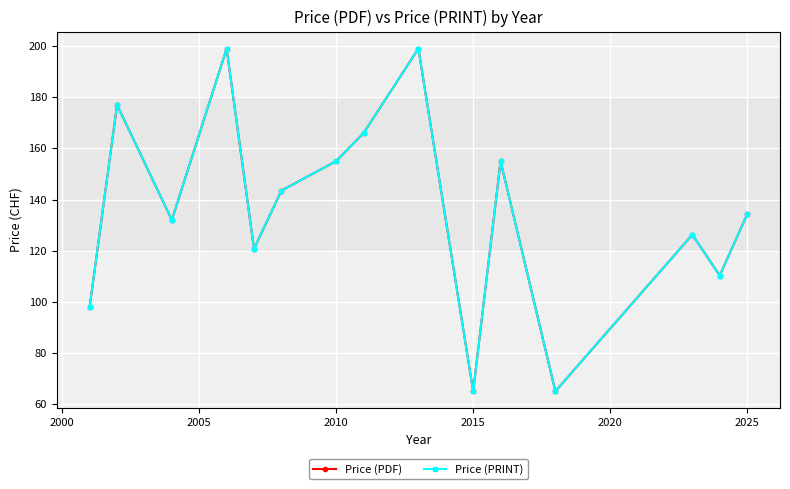

Does the chart have visible grid lines?

Yes